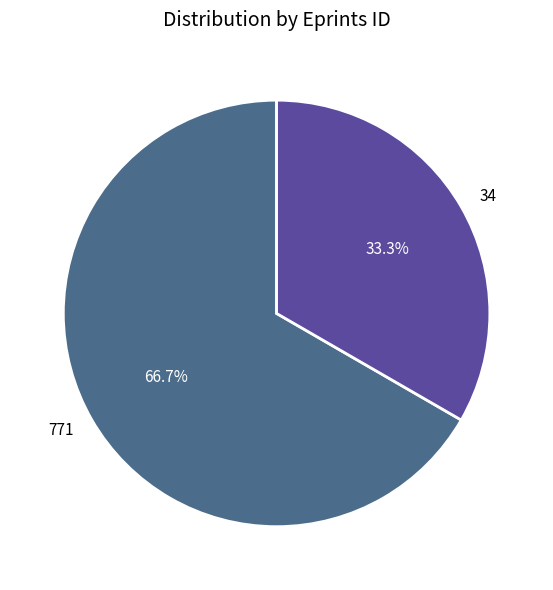

Does 34 represent more than half of the total?

No